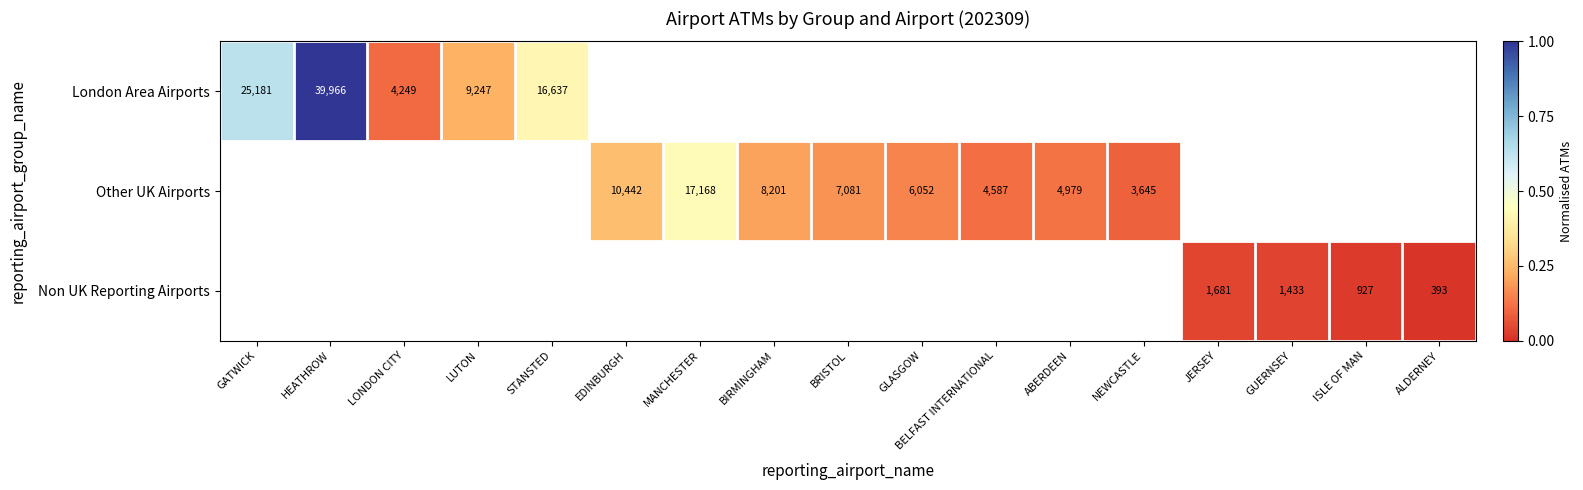

Is it true that Other UK Airports equals 0.1 at BIRMINGHAM?

False